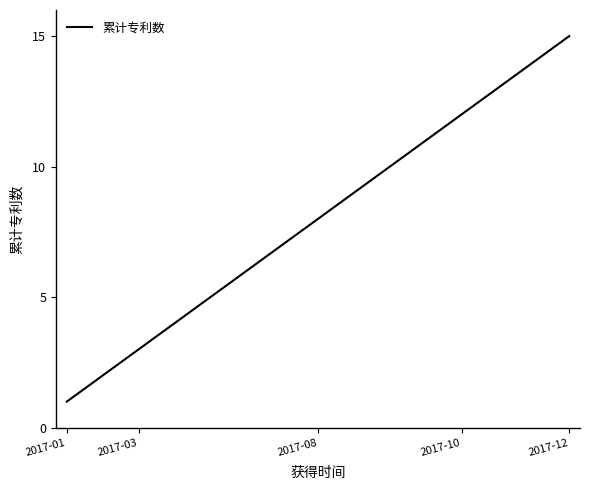

What is the maximum value shown in the chart?

15